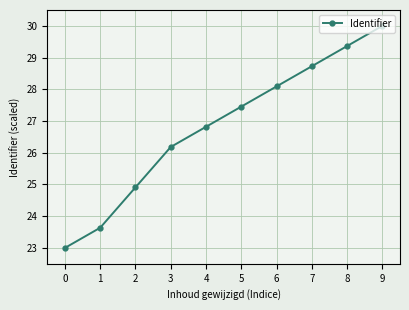

Reading left to right, list all the values displayed in this chart.

23.0	23.6	24.9	26.2	26.8	27.5	28.1	28.7	29.4	30.0